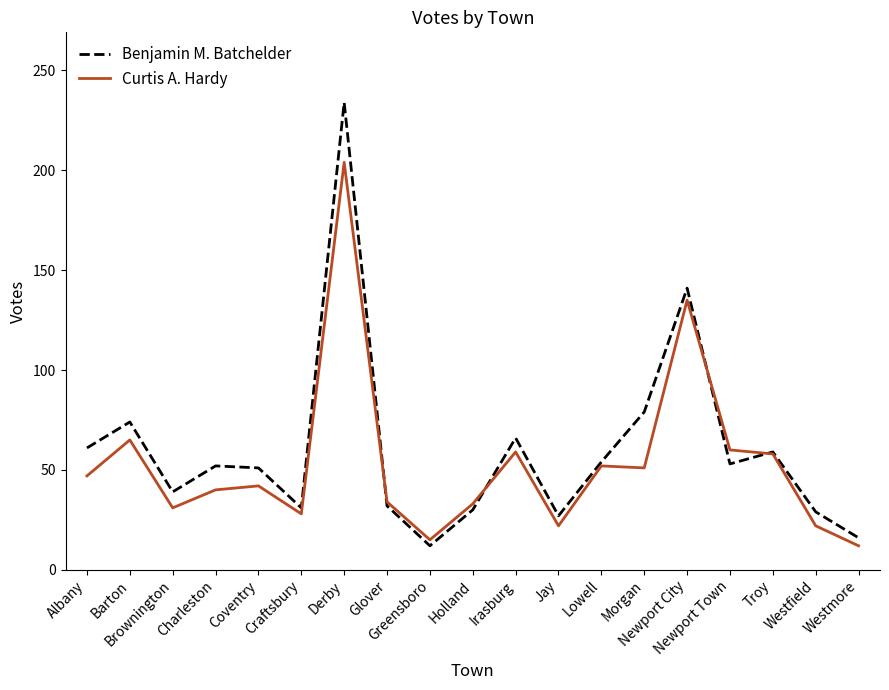

What is the average value of the Benjamin M. Batchelder series?

60